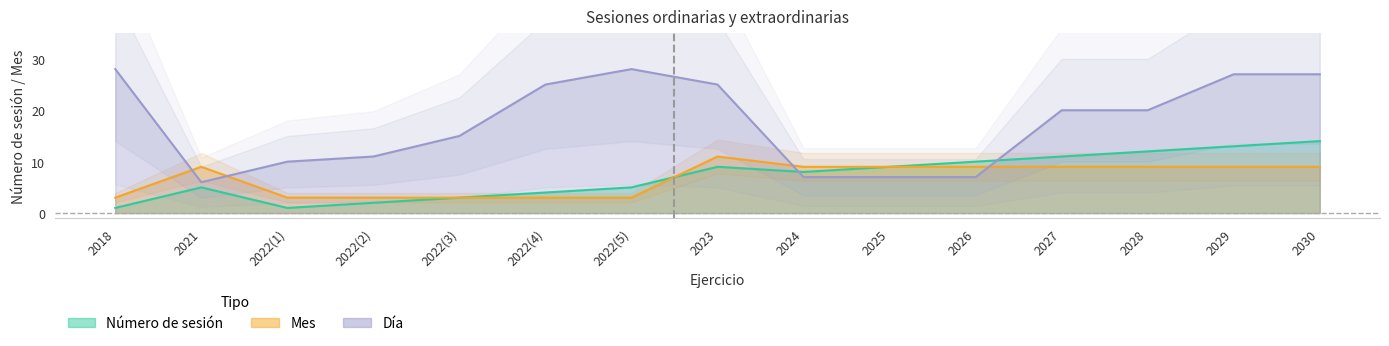

How many times do Número de sesión and Mes cross each other?

1